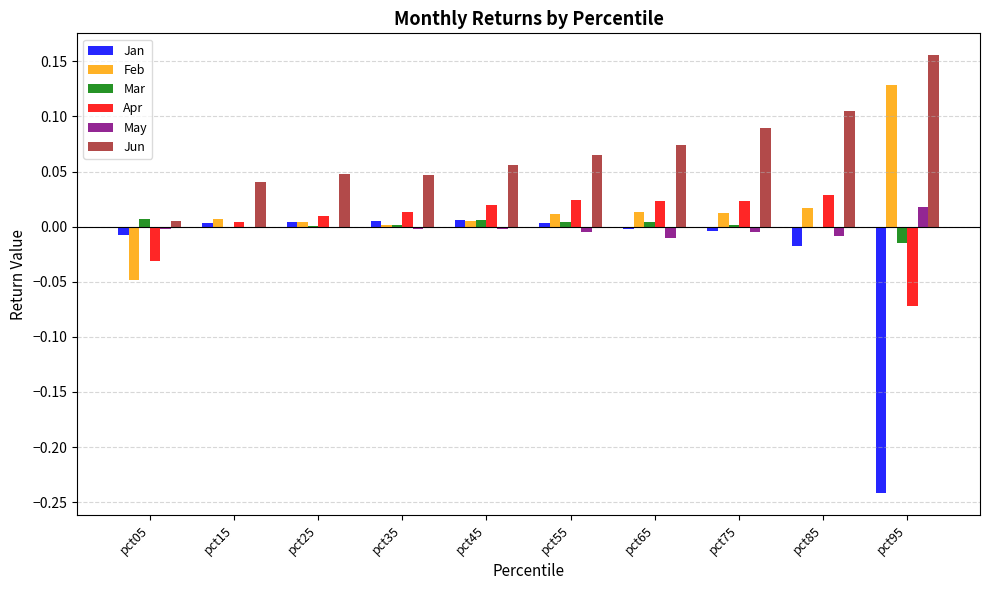

True or false: May has a value of -0.0 at pct55.

True